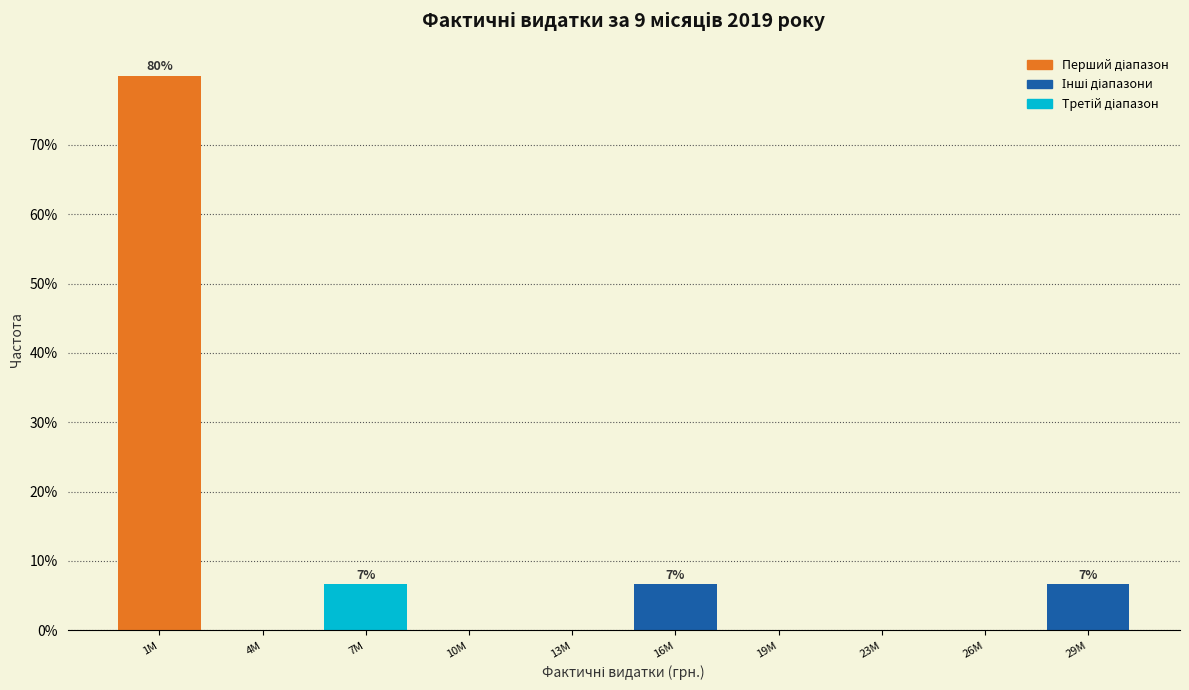

Reading right to left, transcribe all the data shown in this chart.

29M=6.7	26M=0.0	23M=0.0	19M=0.0	16M=6.7	13M=0.0	10M=0.0	7M=6.7	4M=0.0	1M=80.0